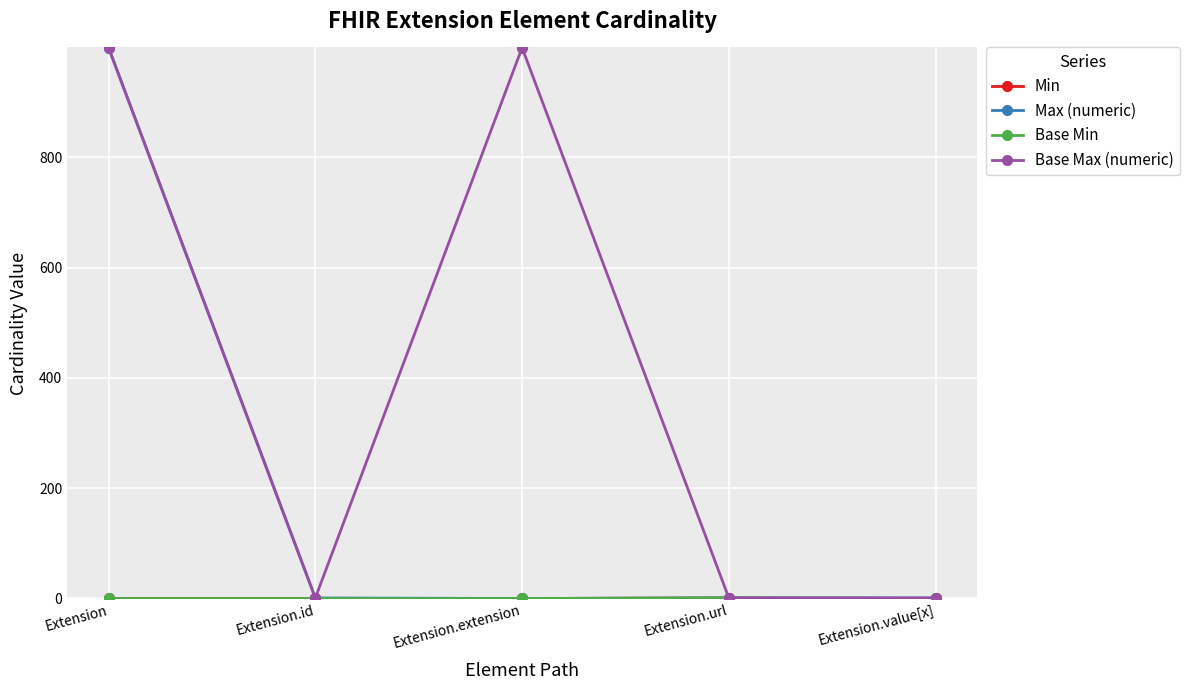

At how many categories does at least one series exceed 751?

2